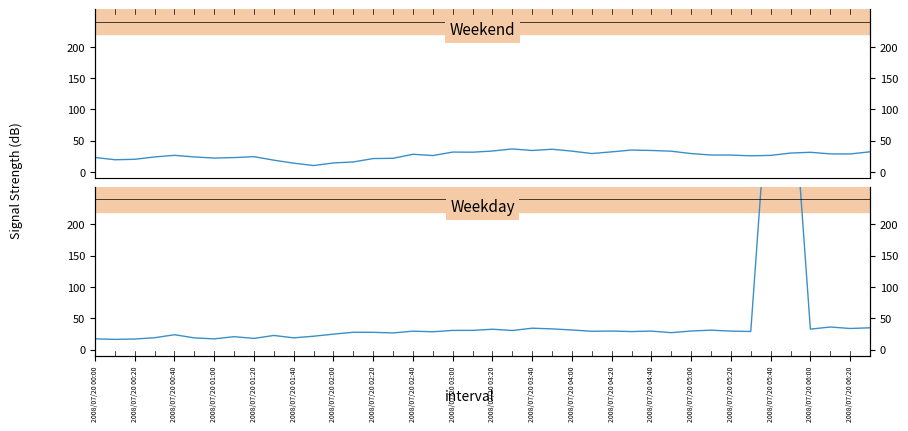

After their last crossing, which series has the higher values: Weekend or Weekday?

Weekday